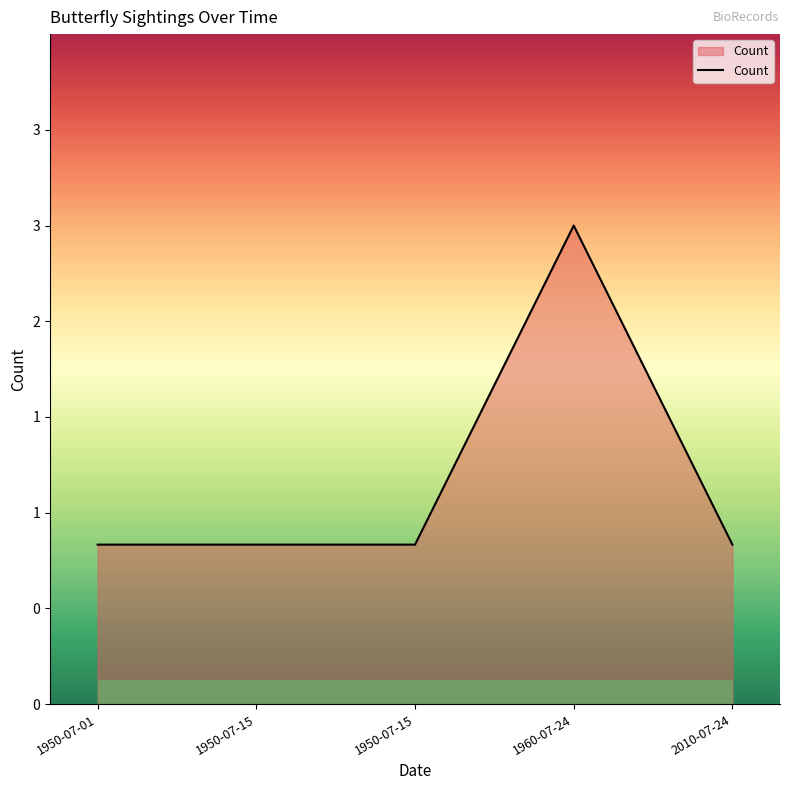

Rank the categories by value from highest to lowest.

1960-07-24, 1950-07-01, 1950-07-15, 1950-07-15, 2010-07-24